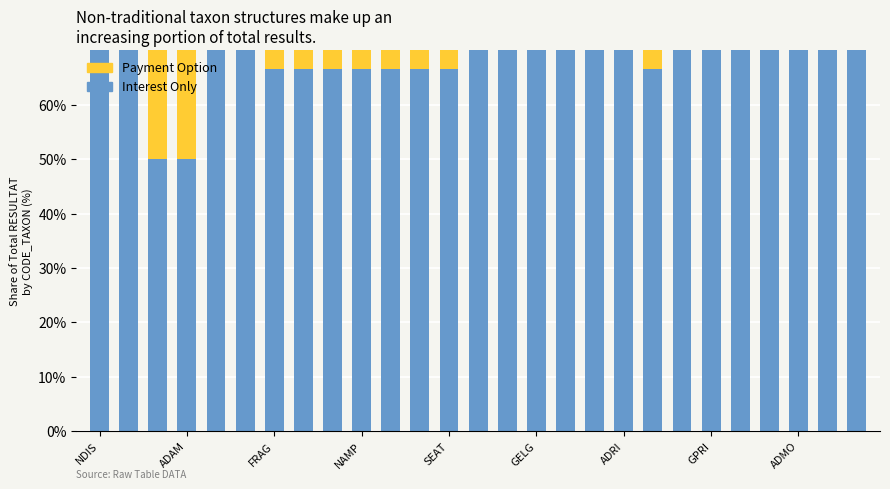

Where does the Payment Option series first go above 27?

FRAG